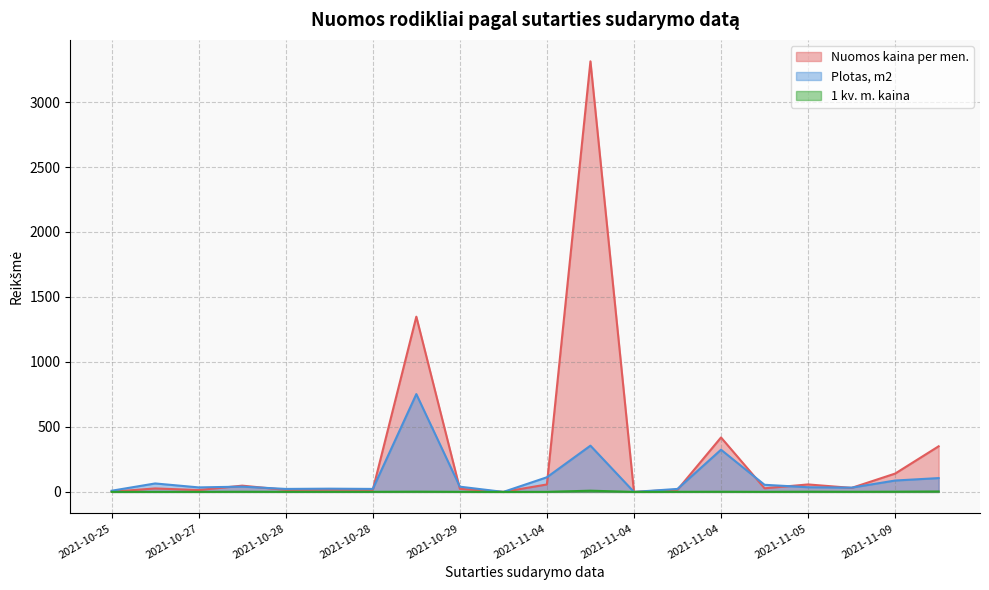

Does the chart have visible grid lines?

Yes